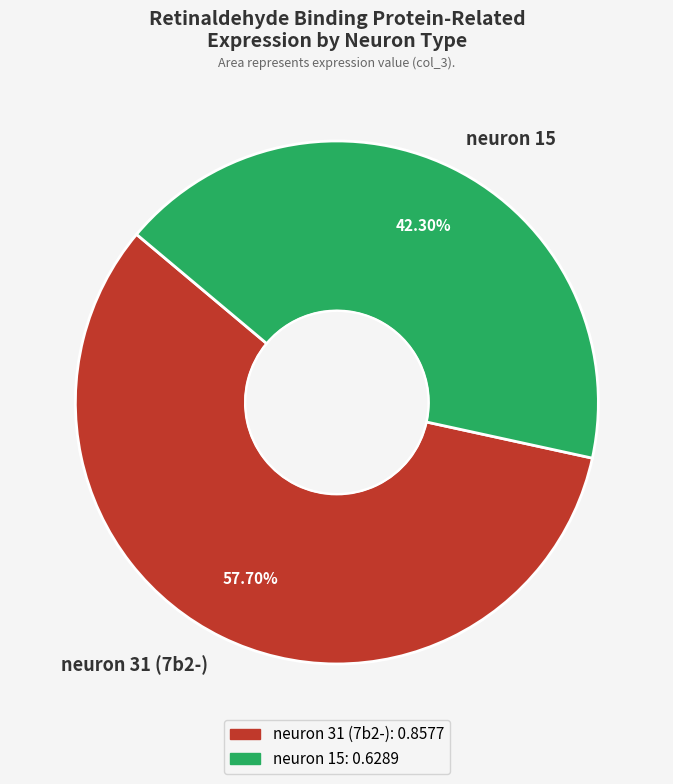

Which has a higher value, neuron 15 or neuron 31 (7b2-)?

neuron 31 (7b2-)